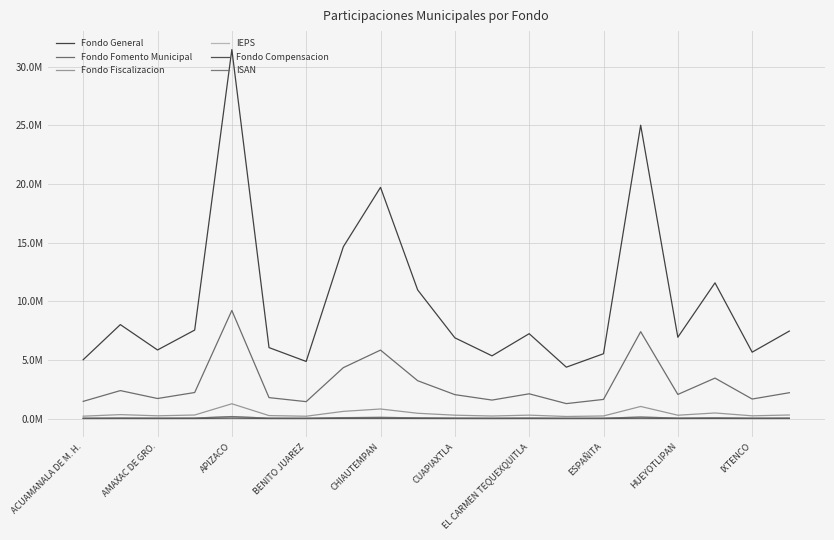

Which label corresponds to the largest value in the chart?

APIZACO